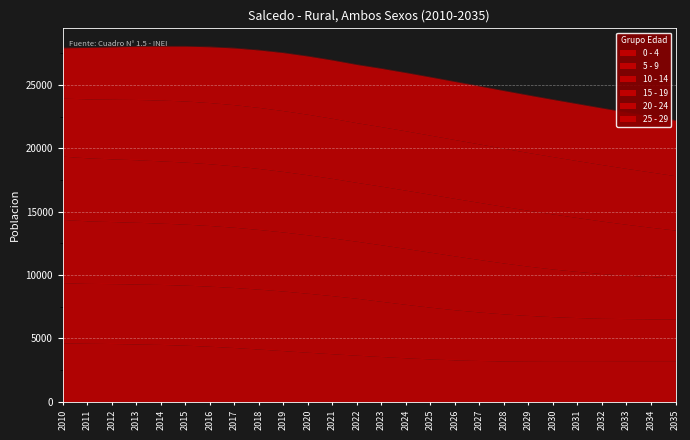

At how many categories does at least one series exceed 10595?

26